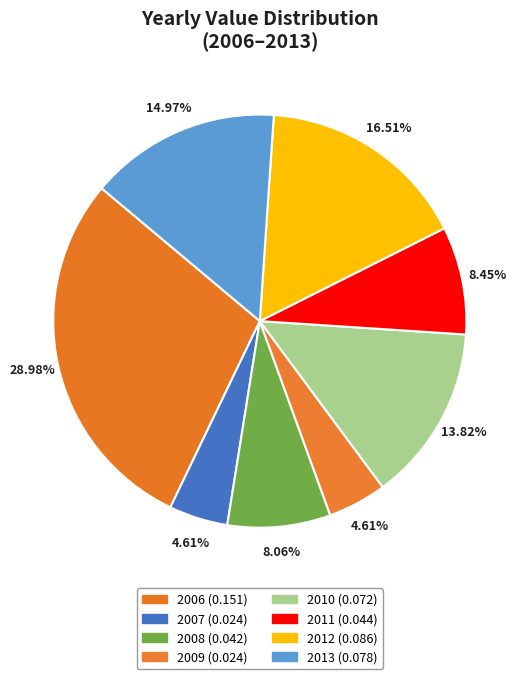

How many slices are in this pie chart?

8